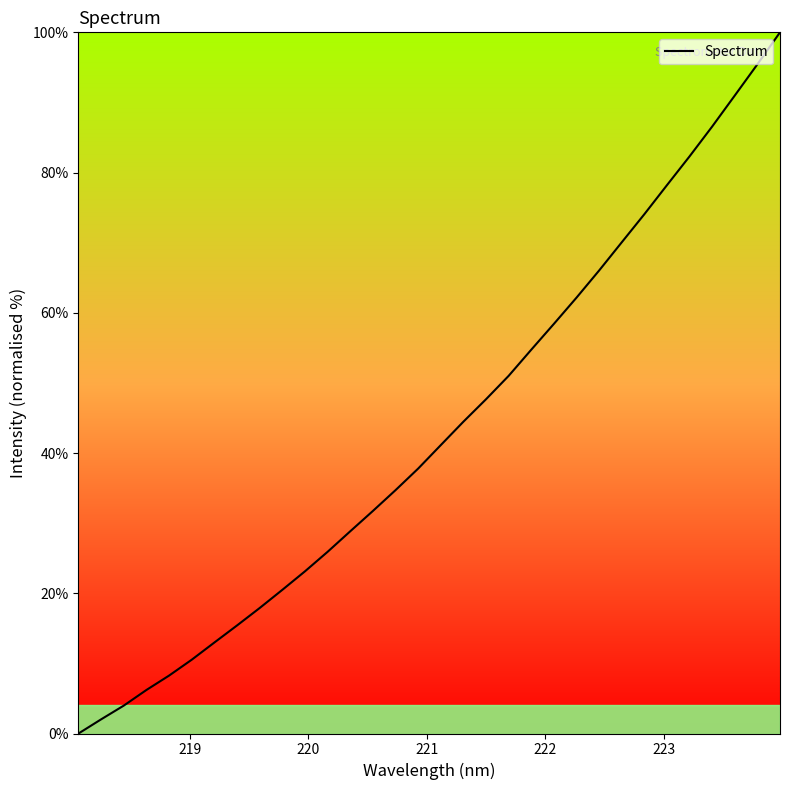

What is the difference between the maximum and minimum values?

100.0